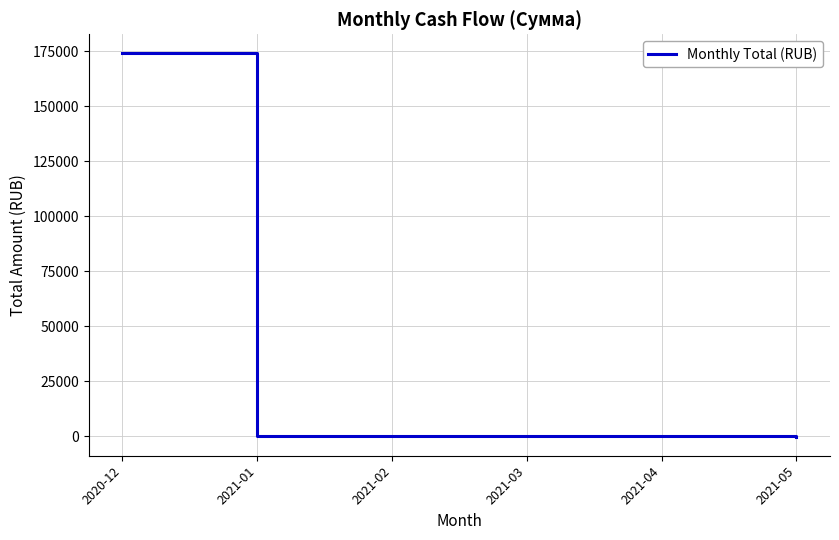

Count the number of categories in the chart.

6